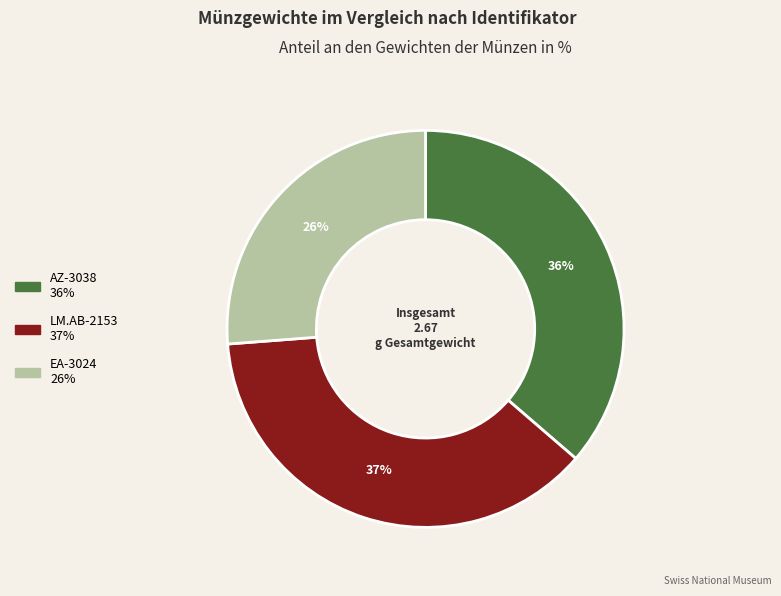

To the nearest percent, what is the difference between the largest and smallest slice percentages?

11%